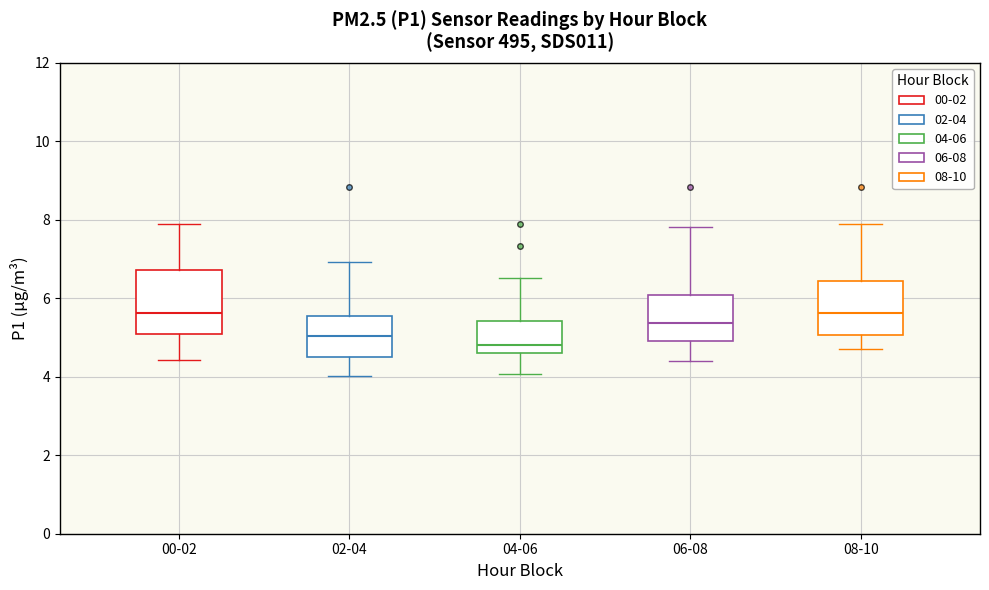

Which box's median line is the lowest?

04-06